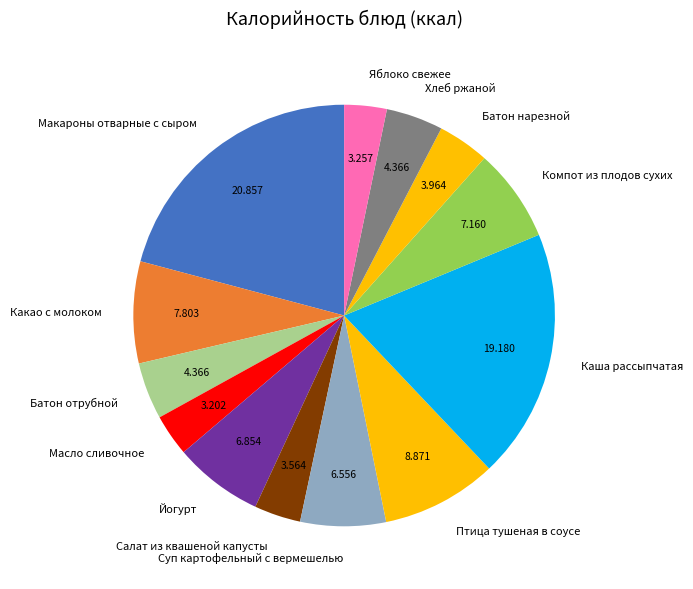

Which slice is the largest?

Макароны отварные с сыром